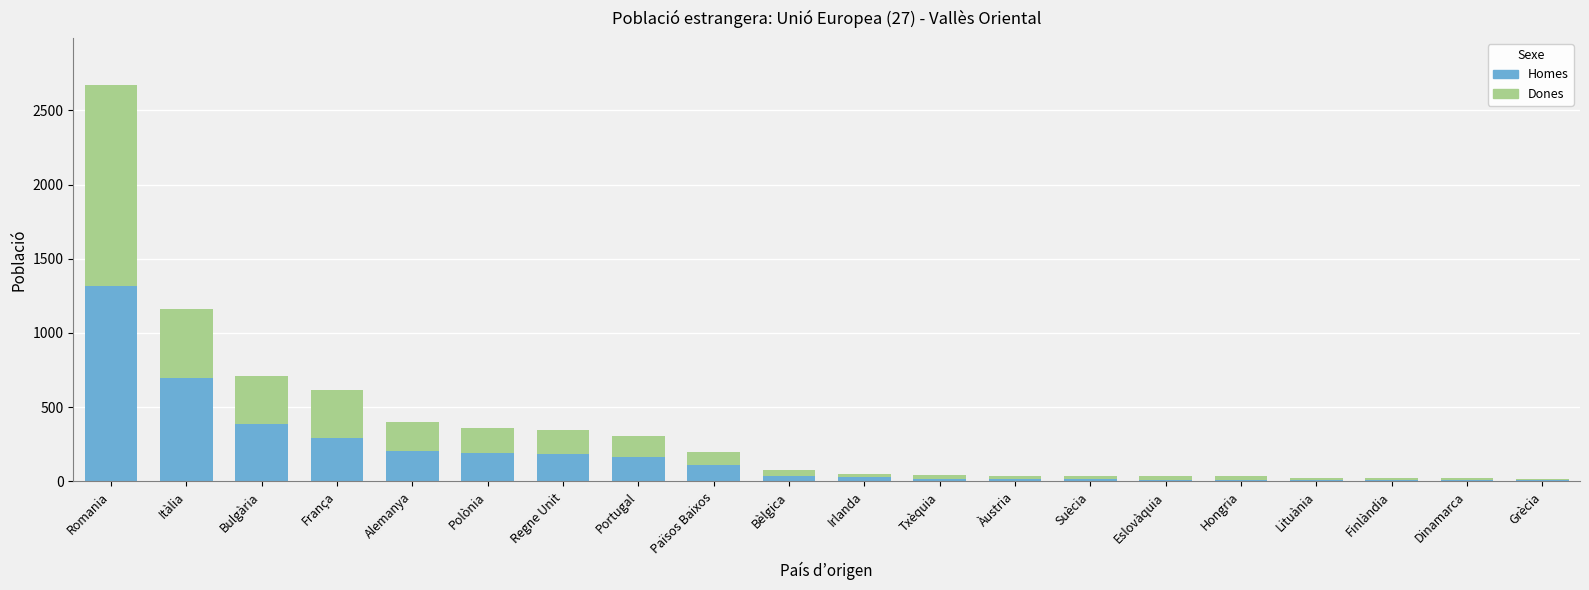

What is the sum of all Homes values?

3728